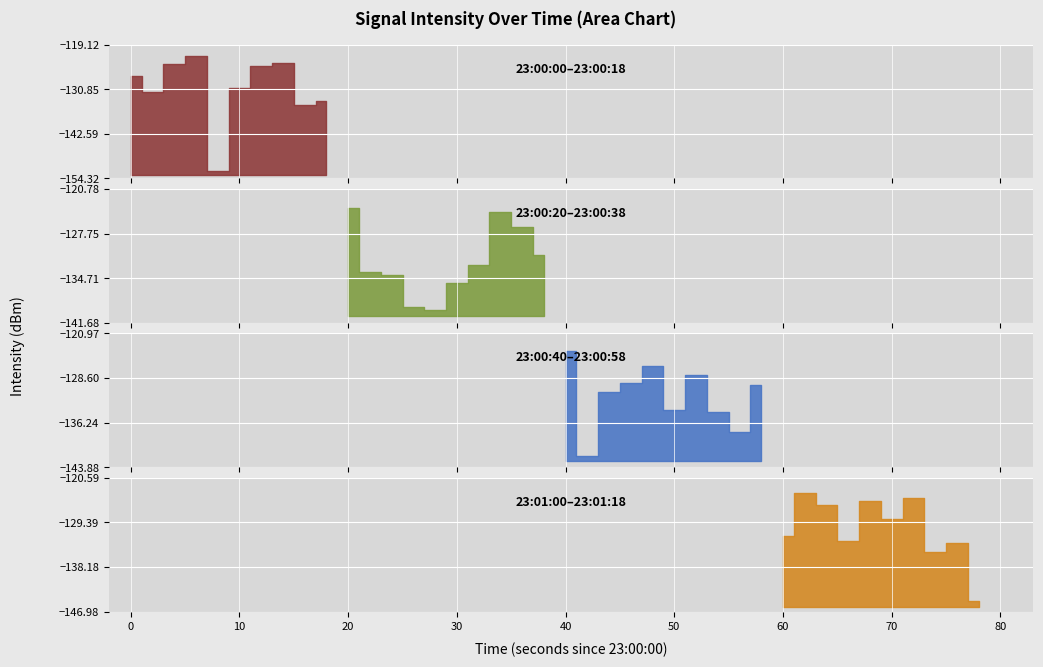

How many data points are less than -131?

21